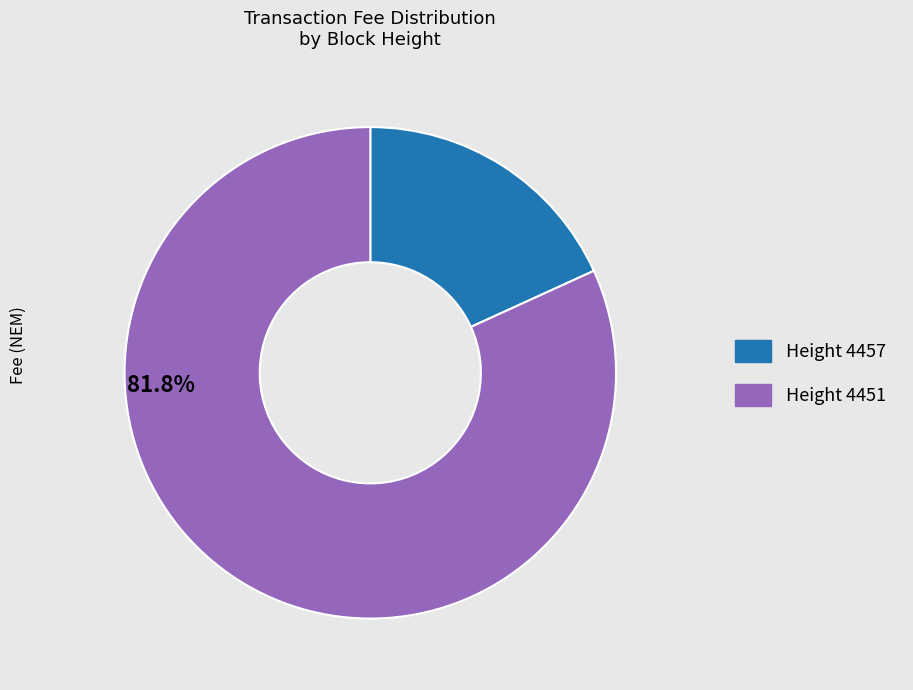

Is there any slice that represents more than half of the pie?

Yes